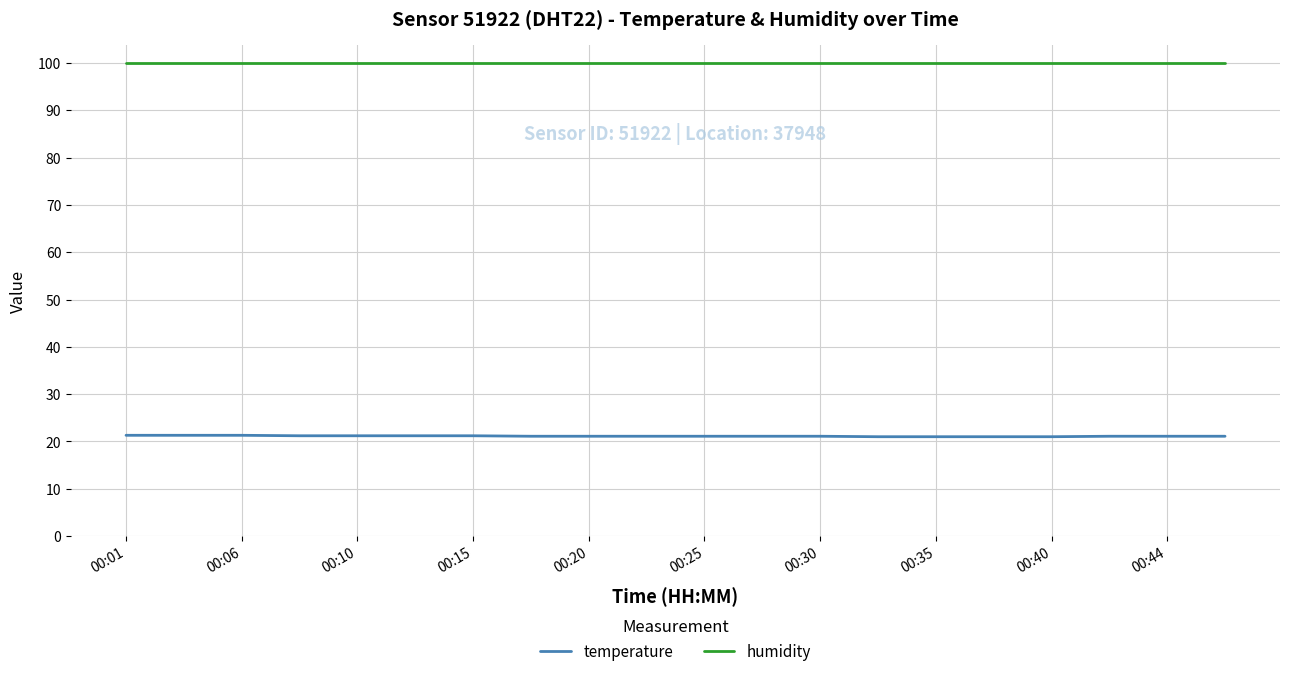

Is this an area chart (filled region under the line)?

No